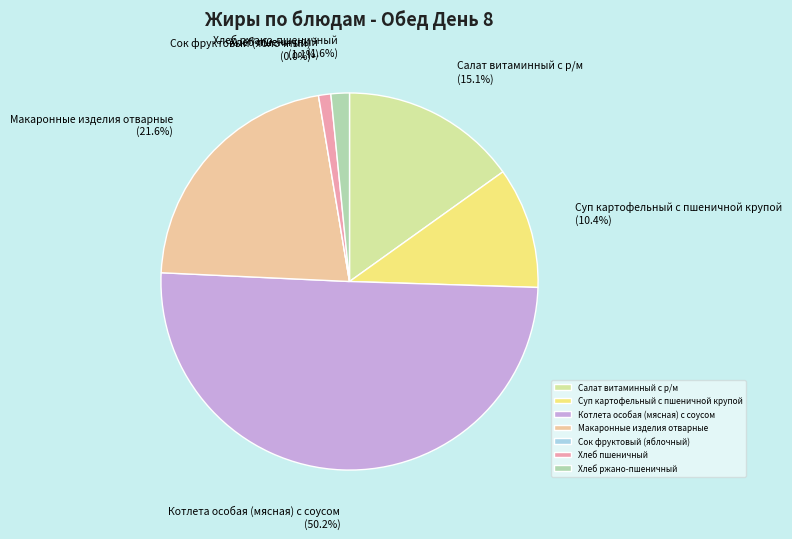

To the nearest percent, what percentage of the pie is Салат витаминный с р/м?

15%